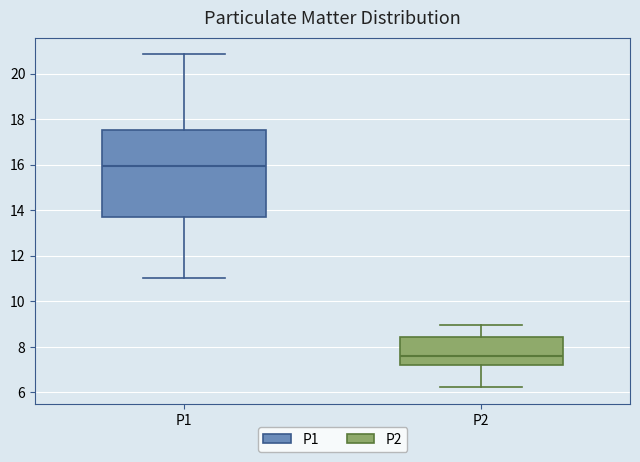

Which box is the tallest, from its lower edge to its upper edge?

P1